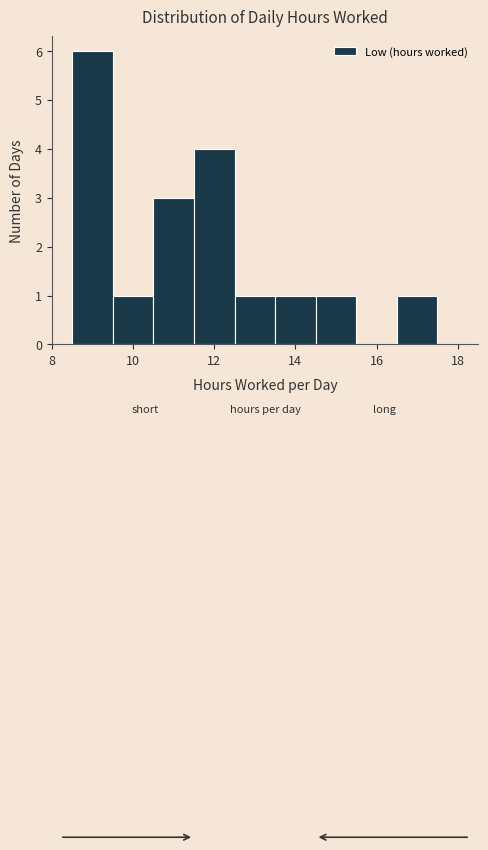

Which range on the x-axis has the tallest bar?

8.5 to 9.5